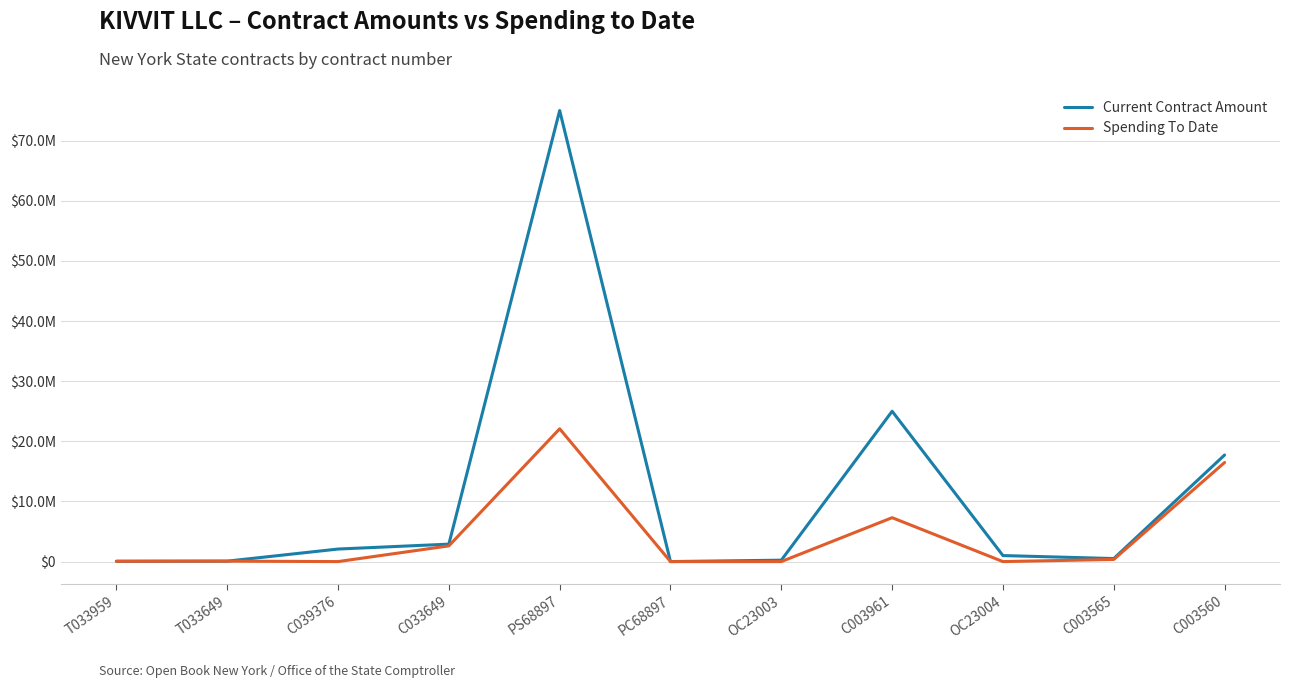

What are all the series names shown in the legend?

Current Contract Amount, Spending To Date